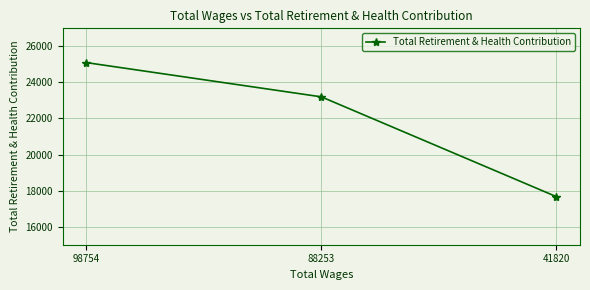

Is it true that the value at 41820 is 6251?

False